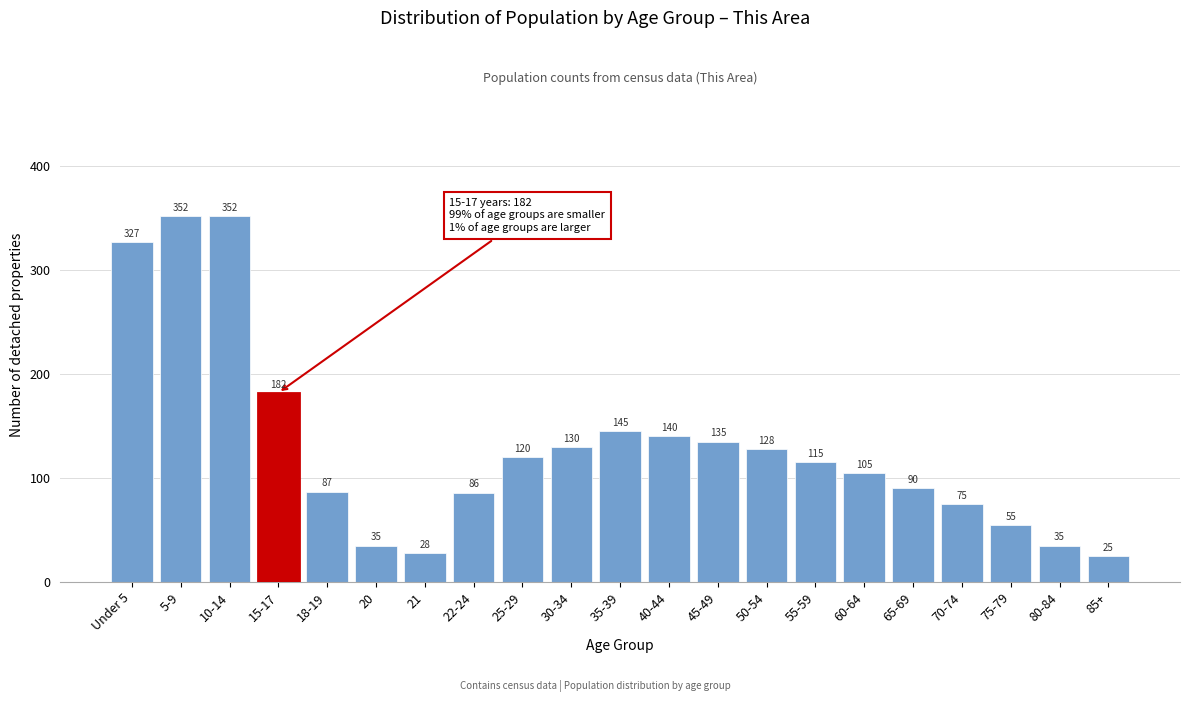

Reading left to right, what are all the values shown in this chart?

Under 5=327	5-9=352	10-14=352	15-17=182	18-19=87	20=35	21=28	22-24=86	25-29=120	30-34=130	35-39=145	40-44=140	45-49=135	50-54=128	55-59=115	60-64=105	65-69=90	70-74=75	75-79=55	80-84=35	85+=25